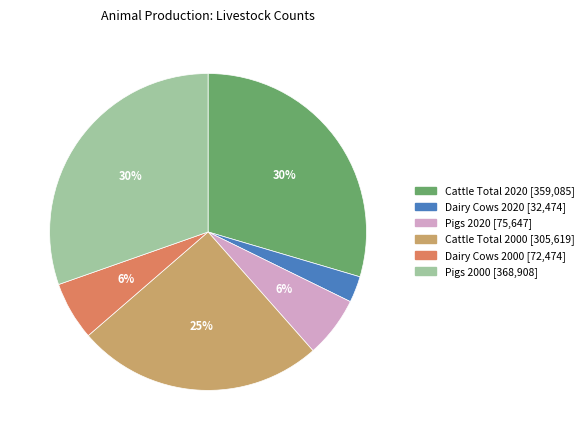

Between Pigs 2020 and Dairy Cows 2020, which is larger?

Pigs 2020